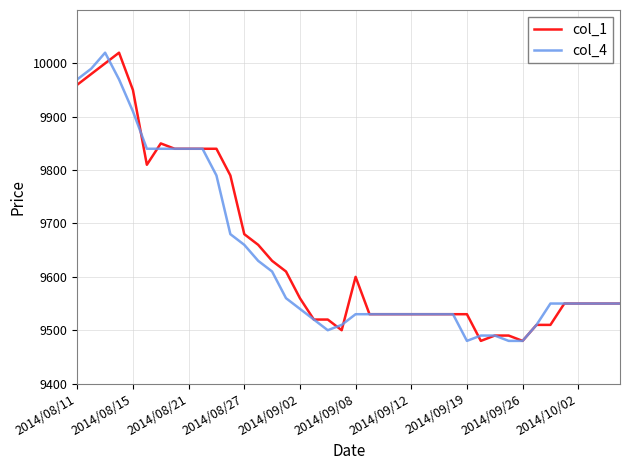

What is the maximum value shown in the chart?

10020